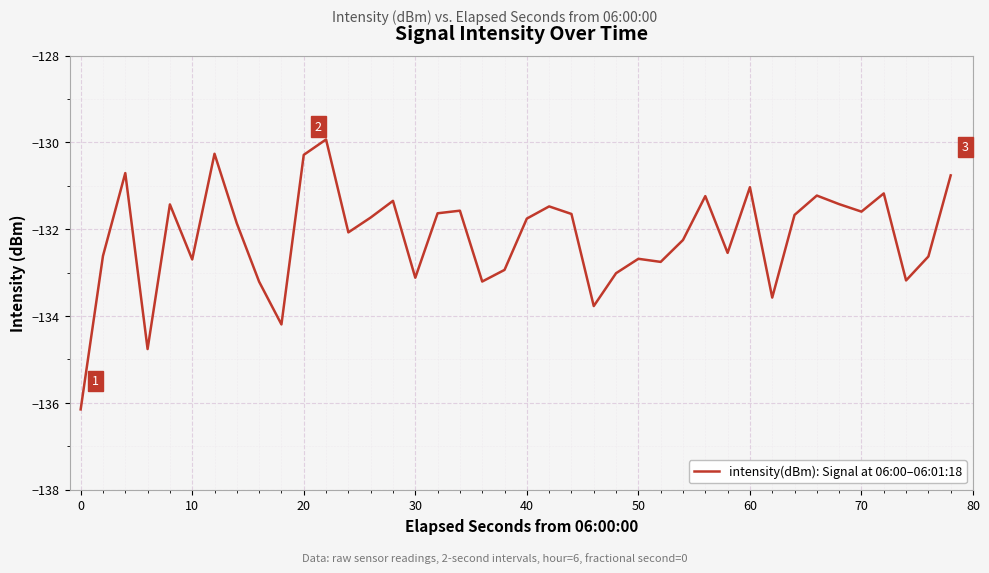

What is the greatest value displayed?

-129.9